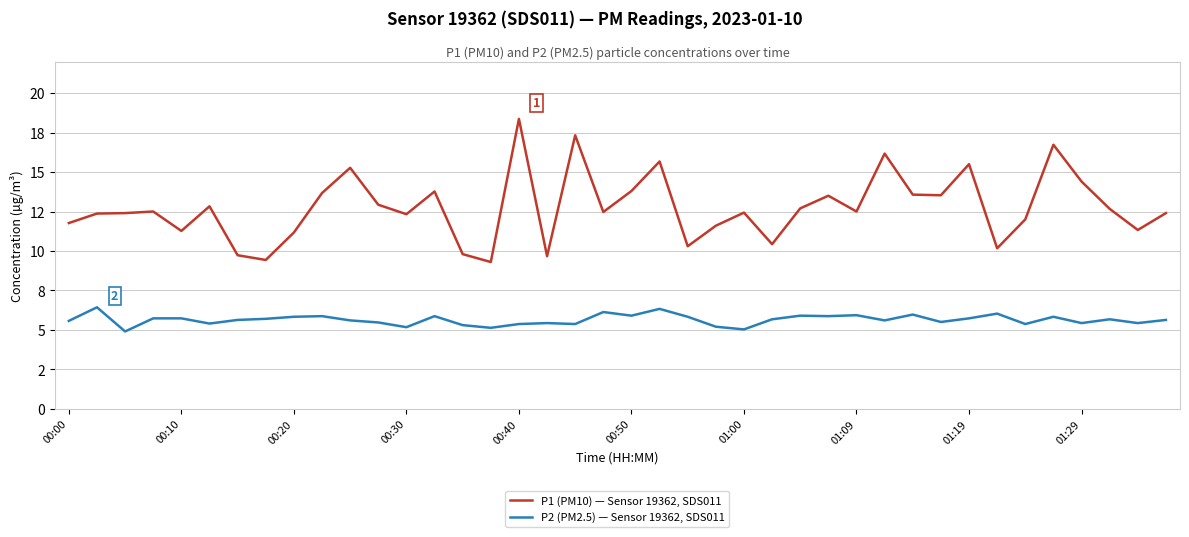

Reading left to right, what are all the values shown in this chart?

P1 (PM10) — Sensor 19362, SDS011: 11.8	12.4	12.4	12.5	11.3	12.8	9.7	9.4	11.2	13.7	15.3	12.9	12.3	13.8	9.8	9.3	18.4	9.7	17.3	12.5	13.8	15.7	10.3	11.6	12.4	10.4	12.7	13.5	12.5	16.2	13.6	13.5	15.5	10.2	12.0	16.7	14.4	12.7	11.3	12.4
P2 (PM2.5) — Sensor 19362, SDS011: 5.6	6.4	4.9	5.7	5.7	5.4	5.6	5.7	5.8	5.9	5.6	5.5	5.2	5.9	5.3	5.1	5.4	5.4	5.4	6.1	5.9	6.3	5.8	5.2	5.0	5.7	5.9	5.9	5.9	5.6	6.0	5.5	5.7	6.0	5.4	5.8	5.4	5.7	5.4	5.6